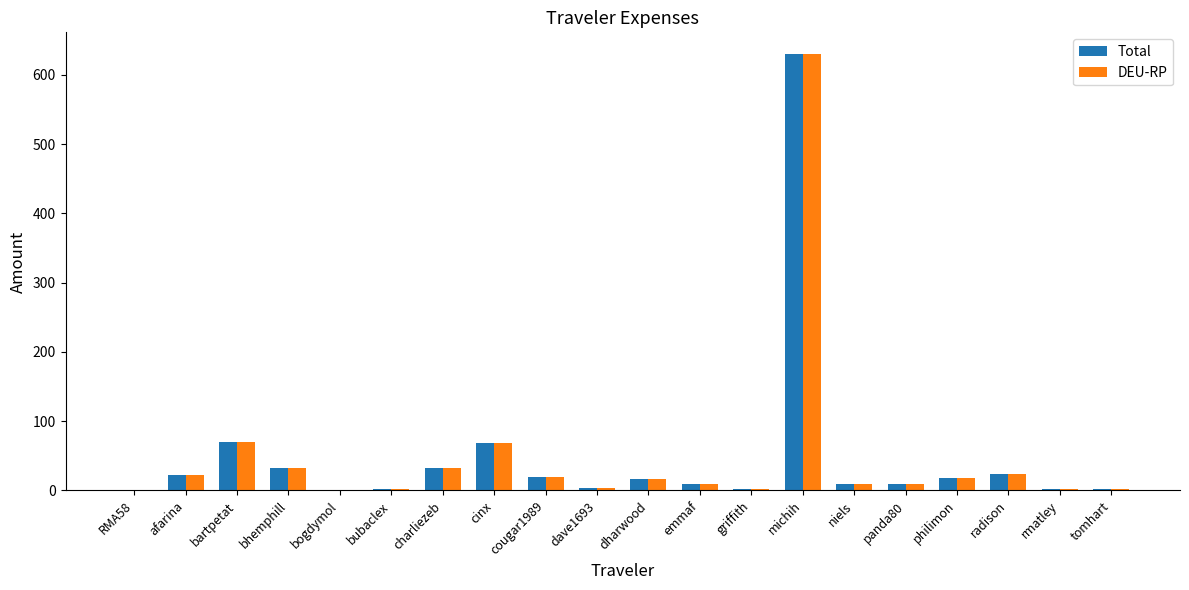

How many distinct data groups are displayed?

2